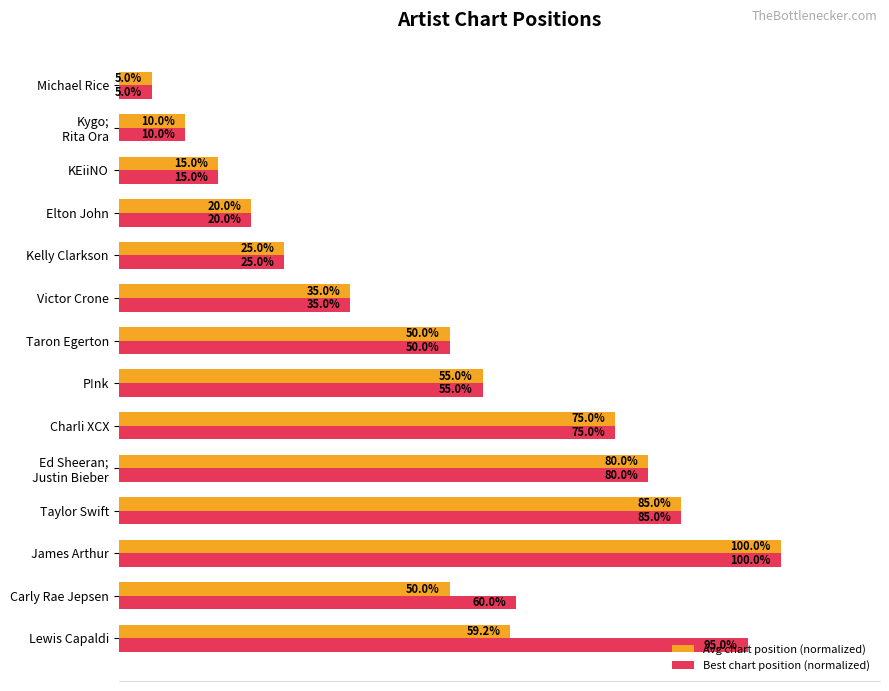

What are all the series names shown in the legend?

Avg chart position (normalized), Best chart position (normalized)